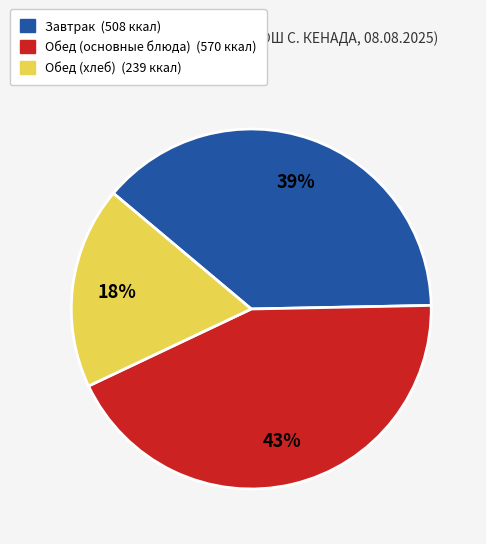

To the nearest percent, what is the difference between the largest and smallest slice percentages?

25%